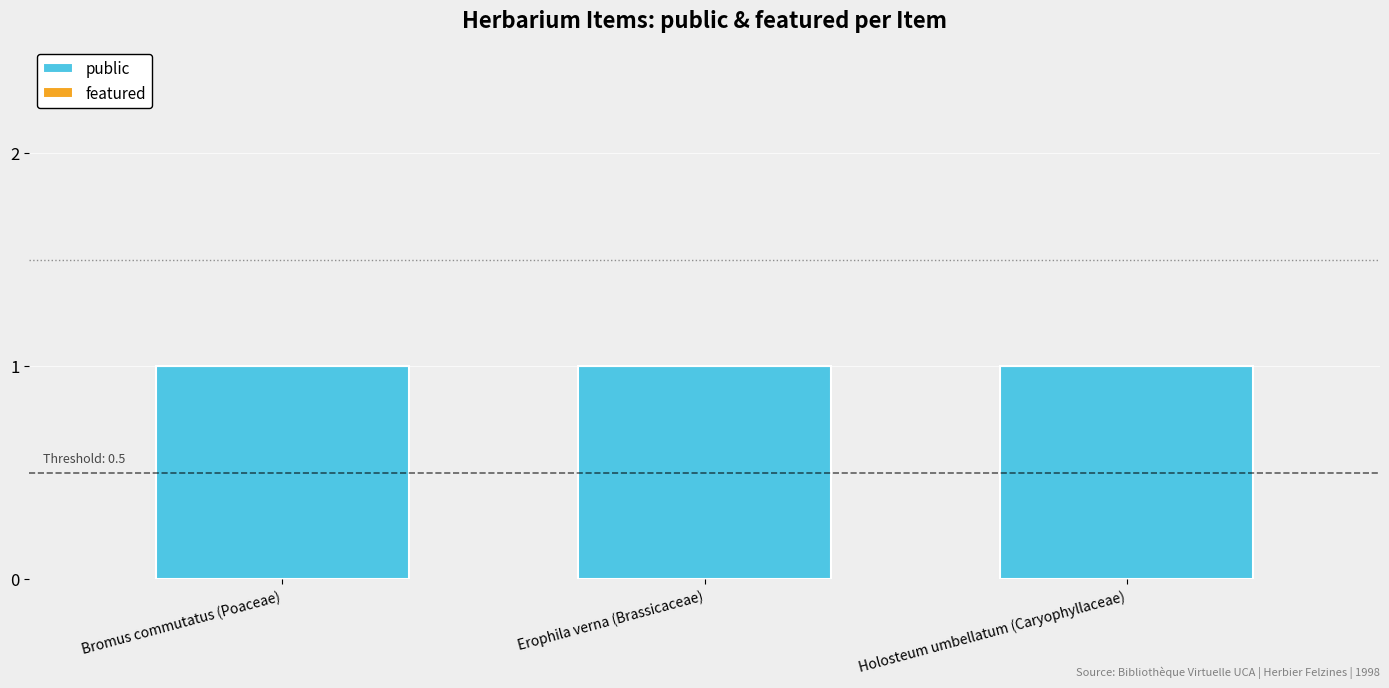

What is the label of the 2nd bar from the right?

Erophila verna (Brassicaceae)